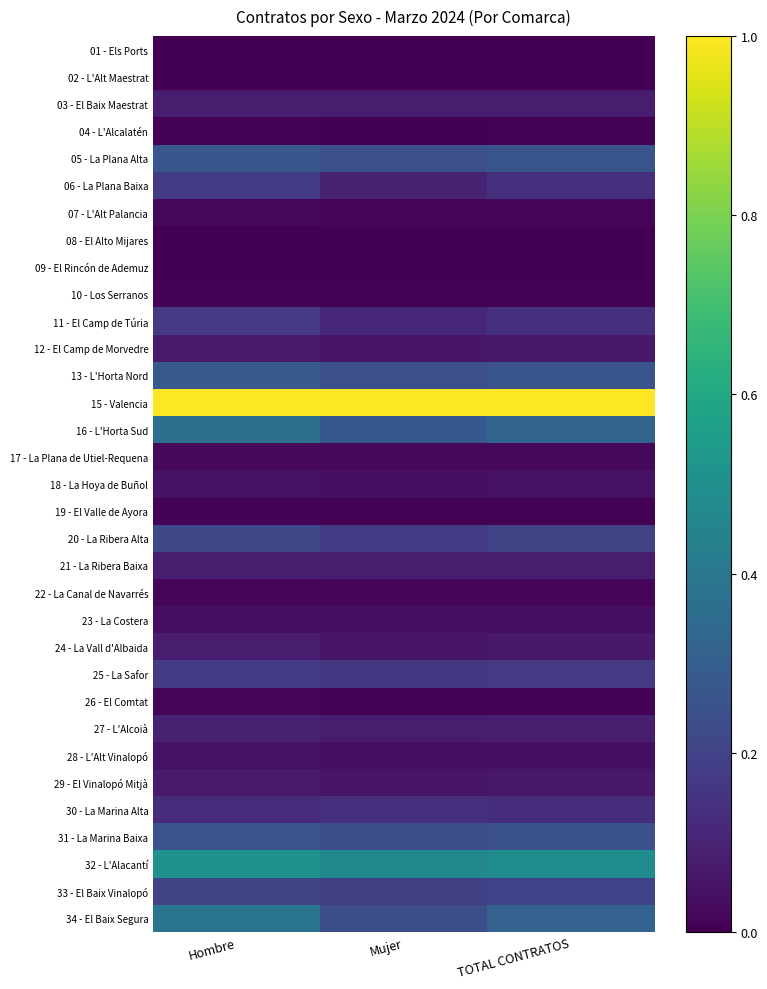

Reading left to right, what are all the values shown in this chart?

01 - Els Ports: Hombre=0.0	Mujer=0.0	TOTAL CONTRATOS=0.0
02 - L'Alt Maestrat: Hombre=0.0	Mujer=0.0	TOTAL CONTRATOS=0.0
03 - El Baix Maestrat: Hombre=0.1	Mujer=0.1	TOTAL CONTRATOS=0.1
04 - L'Alcalatén: Hombre=0.0	Mujer=0.0	TOTAL CONTRATOS=0.0
05 - La Plana Alta: Hombre=0.3	Mujer=0.2	TOTAL CONTRATOS=0.3
06 - La Plana Baixa: Hombre=0.2	Mujer=0.1	TOTAL CONTRATOS=0.1
07 - L'Alt Palancia: Hombre=0.0	Mujer=0.0	TOTAL CONTRATOS=0.0
08 - El Alto Mijares: Hombre=0.0	Mujer=0.0	TOTAL CONTRATOS=0.0
09 - El Rincón de Ademuz: Hombre=0.0	Mujer=0.0	TOTAL CONTRATOS=0.0
10 - Los Serranos: Hombre=0.0	Mujer=0.0	TOTAL CONTRATOS=0.0
11 - El Camp de Túria: Hombre=0.2	Mujer=0.1	TOTAL CONTRATOS=0.1
12 - El Camp de Morvedre: Hombre=0.1	Mujer=0.1	TOTAL CONTRATOS=0.1
13 - L'Horta Nord: Hombre=0.3	Mujer=0.2	TOTAL CONTRATOS=0.3
15 - Valencia: Hombre=1.0	Mujer=1.0	TOTAL CONTRATOS=1.0
16 - L'Horta Sud: Hombre=0.4	Mujer=0.3	TOTAL CONTRATOS=0.3
17 - La Plana de Utiel-Requena: Hombre=0.0	Mujer=0.0	TOTAL CONTRATOS=0.0
18 - La Hoya de Buñol: Hombre=0.0	Mujer=0.0	TOTAL CONTRATOS=0.0
19 - El Valle de Ayora: Hombre=0.0	Mujer=0.0	TOTAL CONTRATOS=0.0
20 - La Ribera Alta: Hombre=0.2	Mujer=0.2	TOTAL CONTRATOS=0.2
21 - La Ribera Baixa: Hombre=0.1	Mujer=0.1	TOTAL CONTRATOS=0.1
22 - La Canal de Navarrés: Hombre=0.0	Mujer=0.0	TOTAL CONTRATOS=0.0
23 - La Costera: Hombre=0.0	Mujer=0.0	TOTAL CONTRATOS=0.0
24 - La Vall d'Albaida: Hombre=0.1	Mujer=0.1	TOTAL CONTRATOS=0.1
25 - La Safor: Hombre=0.2	Mujer=0.2	TOTAL CONTRATOS=0.2
26 - El Comtat: Hombre=0.0	Mujer=0.0	TOTAL CONTRATOS=0.0
27 - L'Alcoià: Hombre=0.1	Mujer=0.1	TOTAL CONTRATOS=0.1
28 - L'Alt Vinalopó: Hombre=0.0	Mujer=0.0	TOTAL CONTRATOS=0.0
29 - El Vinalopó Mitjà: Hombre=0.1	Mujer=0.1	TOTAL CONTRATOS=0.1
30 - La Marina Alta: Hombre=0.1	Mujer=0.1	TOTAL CONTRATOS=0.1
31 - La Marina Baixa: Hombre=0.3	Mujer=0.2	TOTAL CONTRATOS=0.2
32 - L'Alacantí: Hombre=0.5	Mujer=0.5	TOTAL CONTRATOS=0.5
33 - El Baix Vinalopó: Hombre=0.2	Mujer=0.2	TOTAL CONTRATOS=0.2
34 - El Baix Segura: Hombre=0.4	Mujer=0.2	TOTAL CONTRATOS=0.3